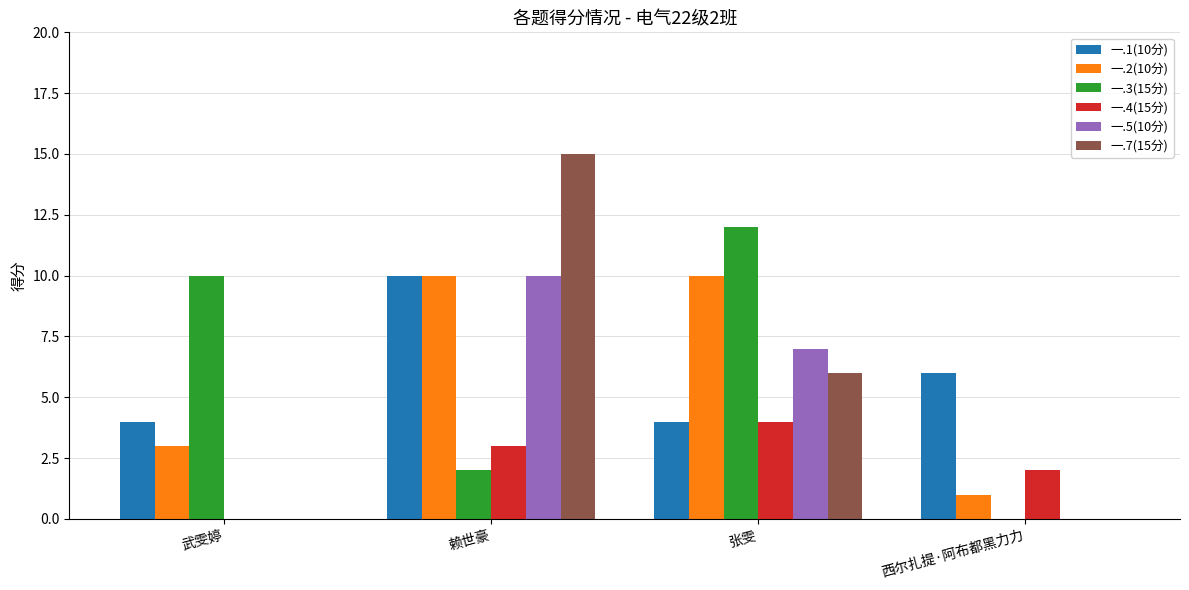

Reading left to right, extract all data points from this chart.

一.1(10分): 4	10	4	6
一.2(10分): 3	10	10	1
一.3(15分): 10	2	12	0
一.4(15分): 0	3	4	2
一.5(10分): 0	10	7	0
一.7(15分): 0	15	6	0